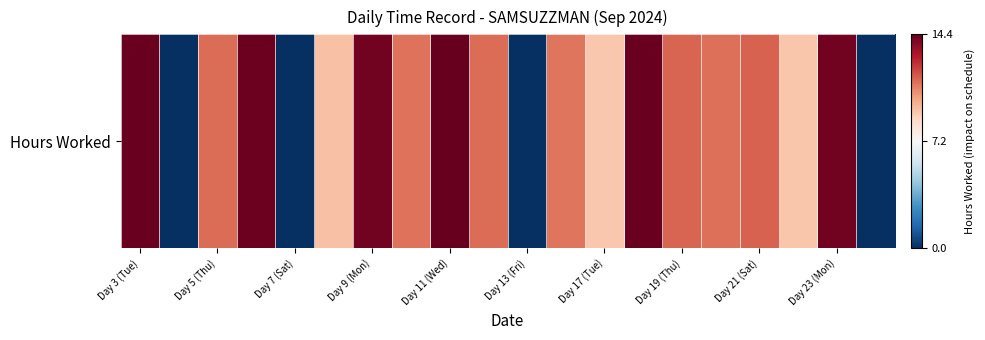

Where does the data first go above 11?

Day 3 (Tue)